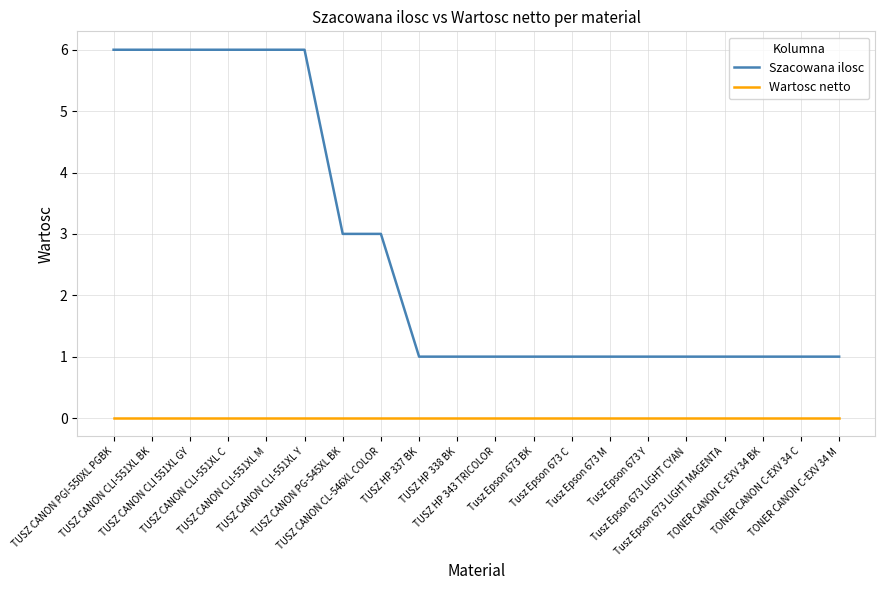

Which series has the largest range (max minus min)?

Szacowana ilosc